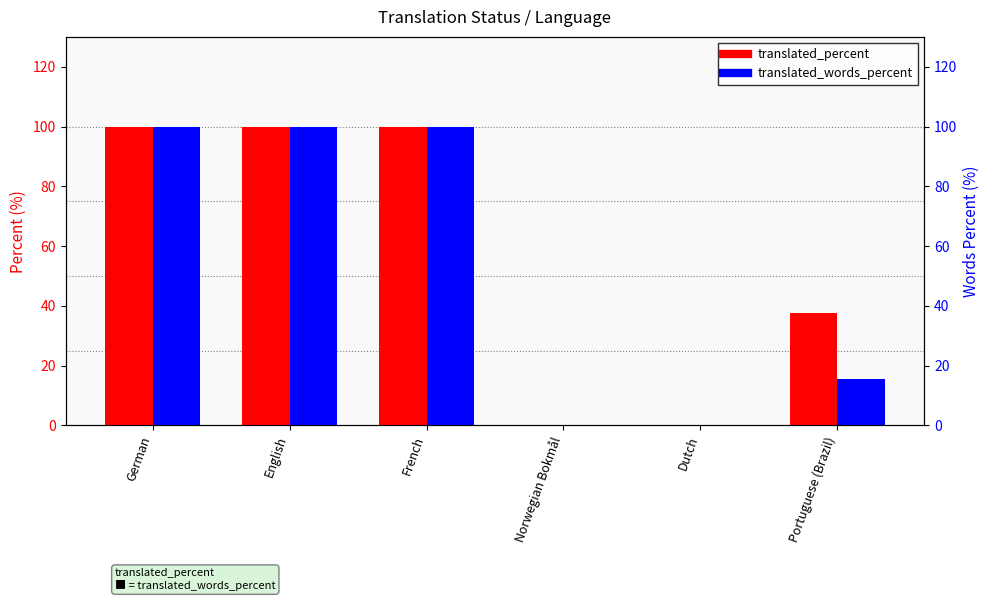

What is the difference between the highest and lowest values at Portuguese (Brazil)?

21.9